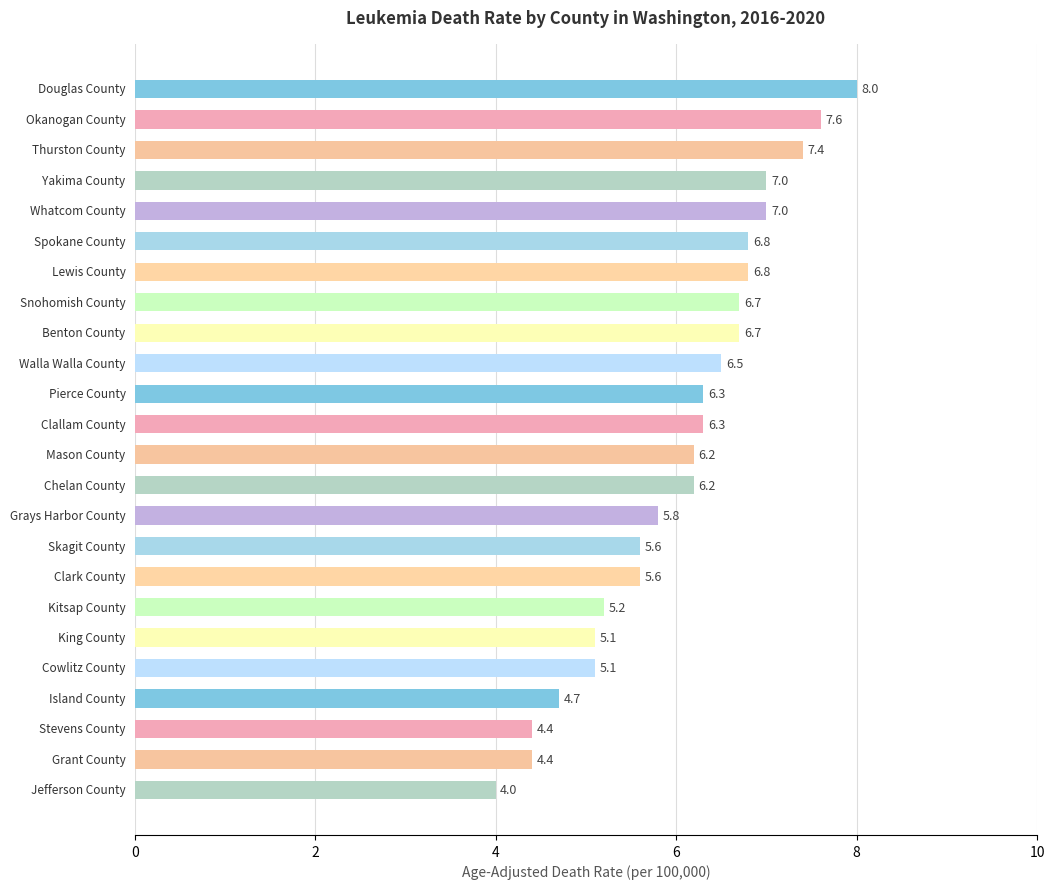

What is the maximum value shown in the chart?

8.0